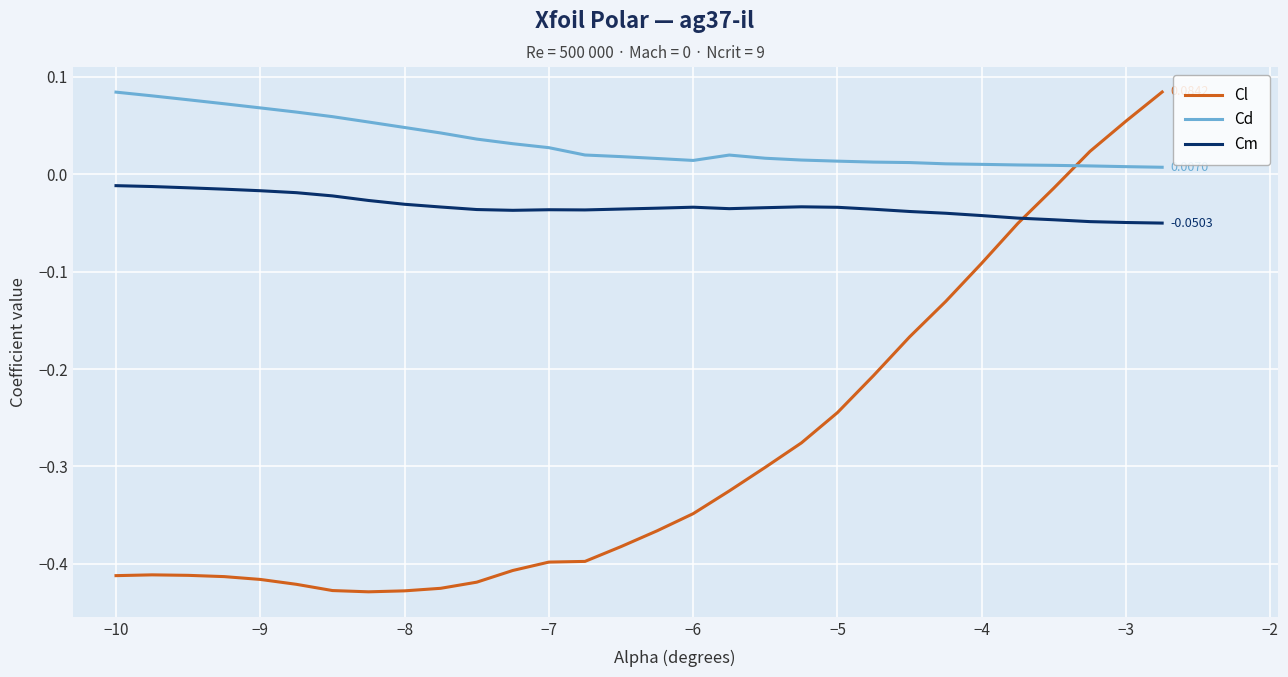

What is the sum of all Cd values?

1.0